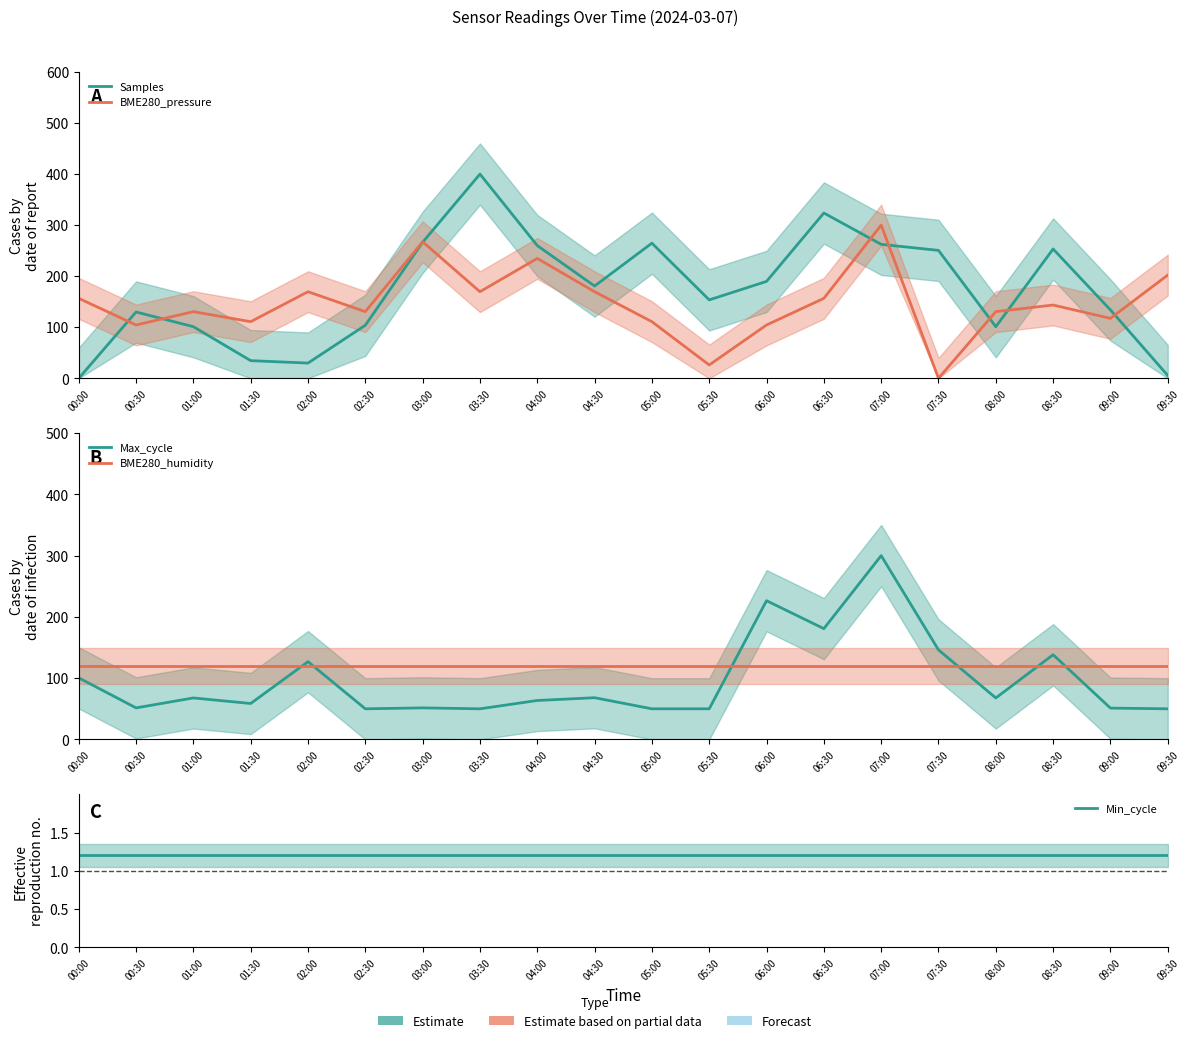

True or false: BME280_humidity has more than 1 interior local peaks.

False